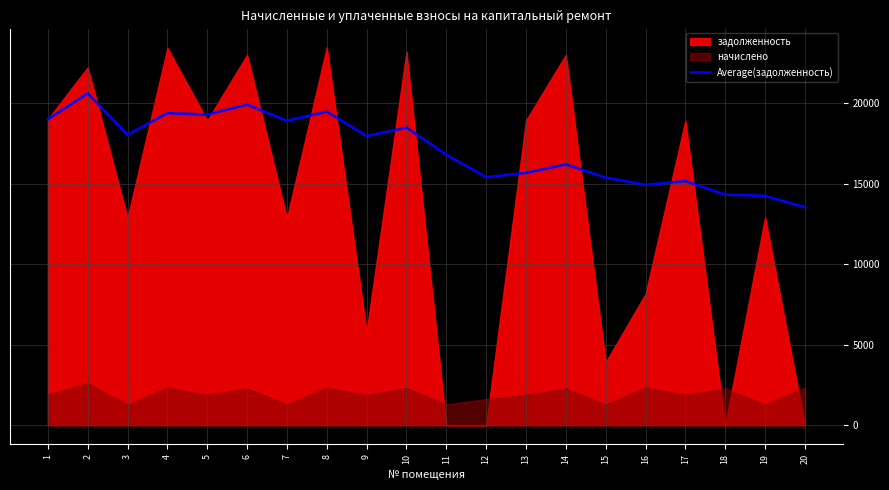

Reading right to left, transcribe all the data shown in this chart.

20=13543.2	19=14256.0	18=14330.0	17=15172.9	16=14937.6	15=15389.7	14=16210.0	13=15685.5	12=15414.6	11=16815.9	10=18497.5	9=17972.9	8=19492.7	7=18921.1	6=19926.8	5=19307.6	4=19400.3	3=18048.8	2=20629.9	1=19015.4